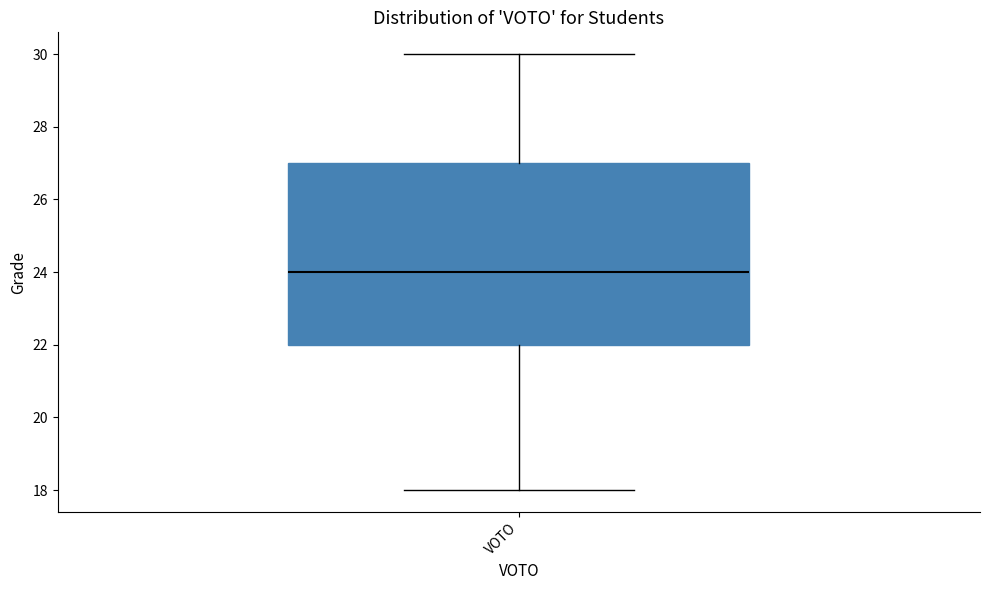

Where is the lower edge of the box for VOTO on the y-axis? The values are not printed on the chart, so give them approximately, as read against the axis.

22